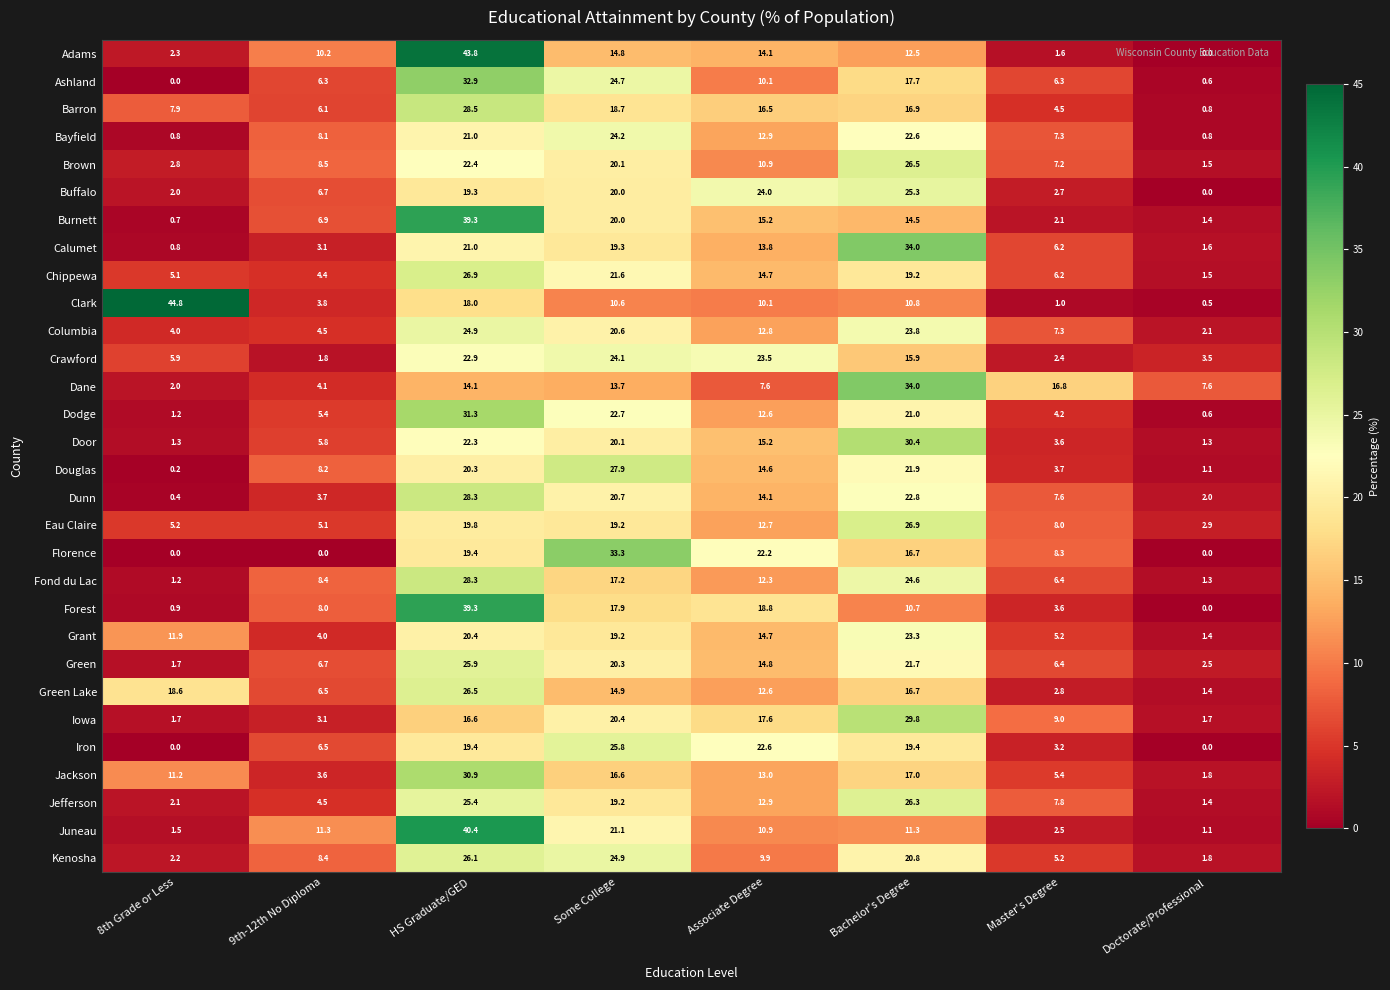

At how many categories does at least one series exceed 11?

7